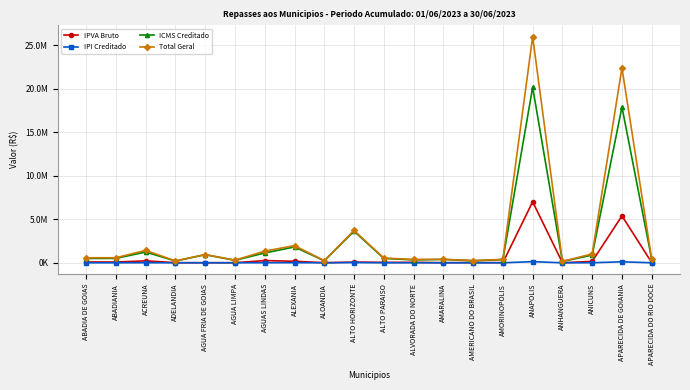

At which label does IPVA Bruto first exceed 55730?

ABADIA DE GOIAS